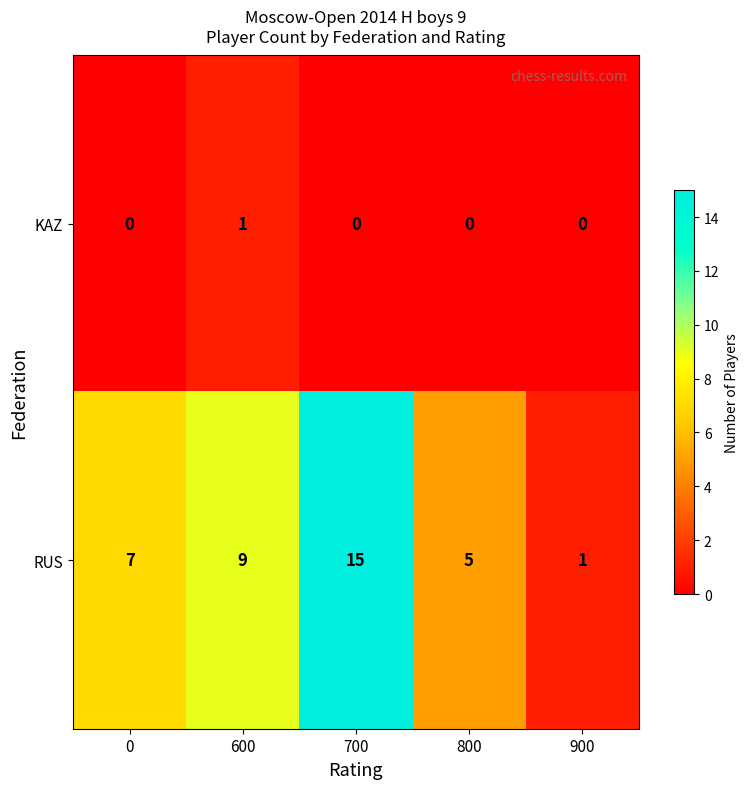

Which category has the highest value across all series?

700